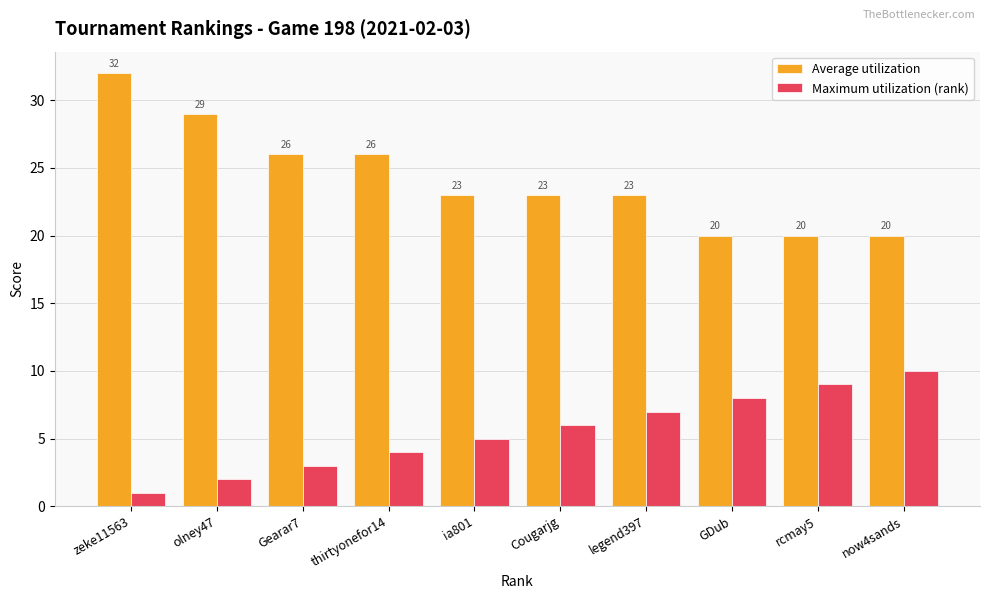

What is the label of the 4th bar from the right?

legend397